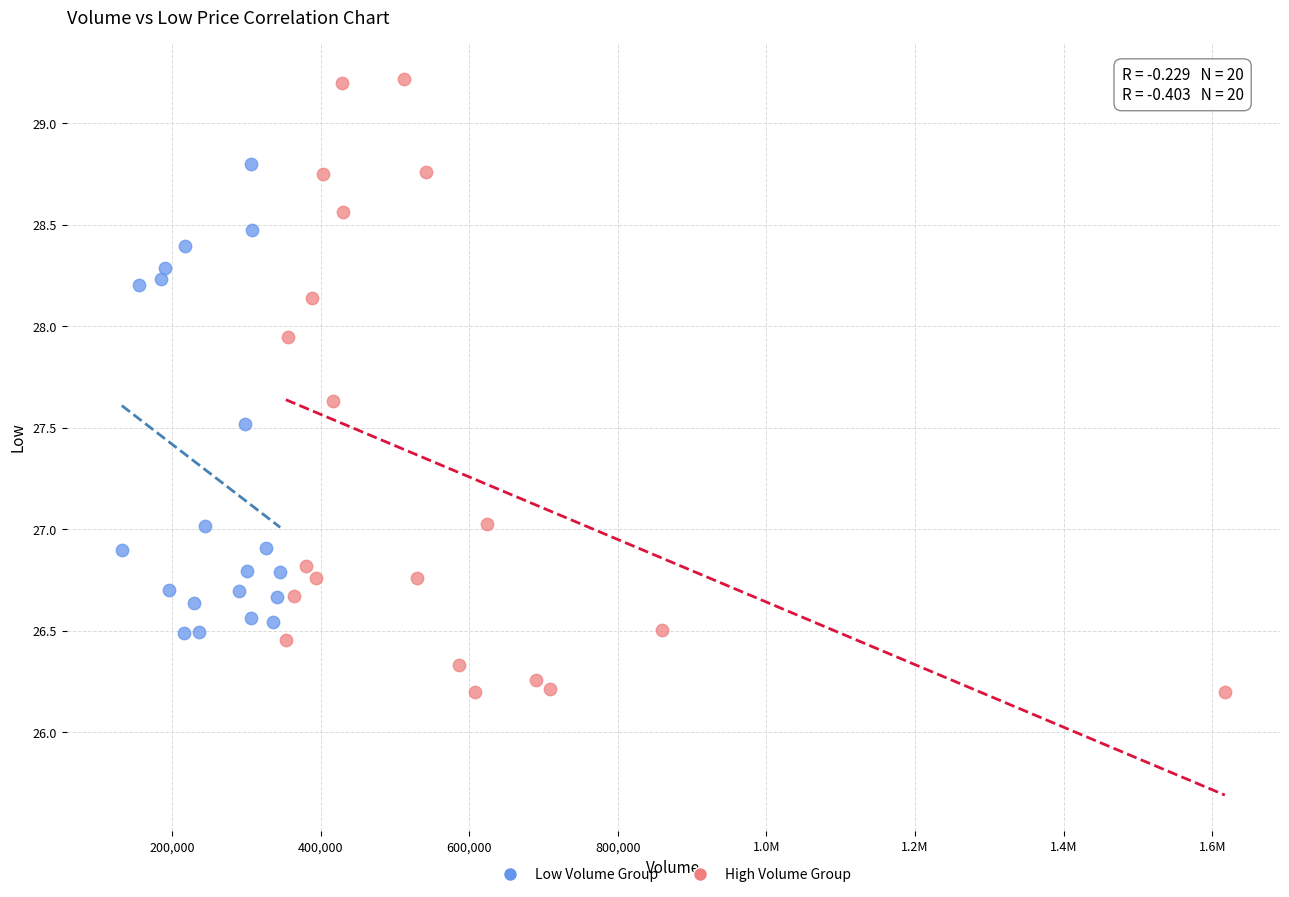

What are all the series names shown in the legend?

Low Volume Group, High Volume Group